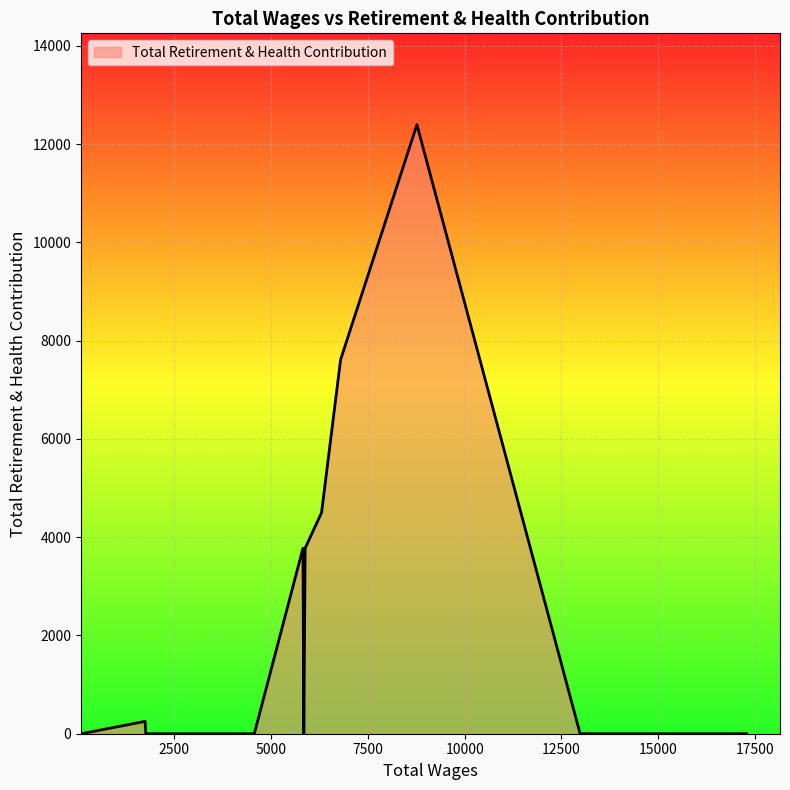

How many lines are shown in the chart?

1